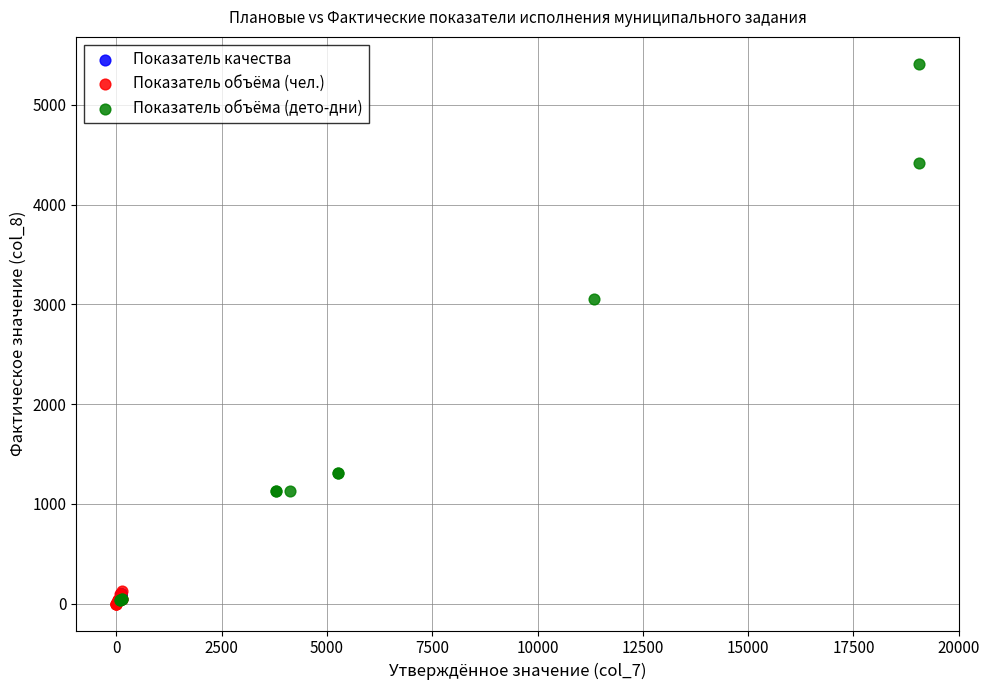

Which series contains the highest Y value?

Показатель объёма (дето-дни)